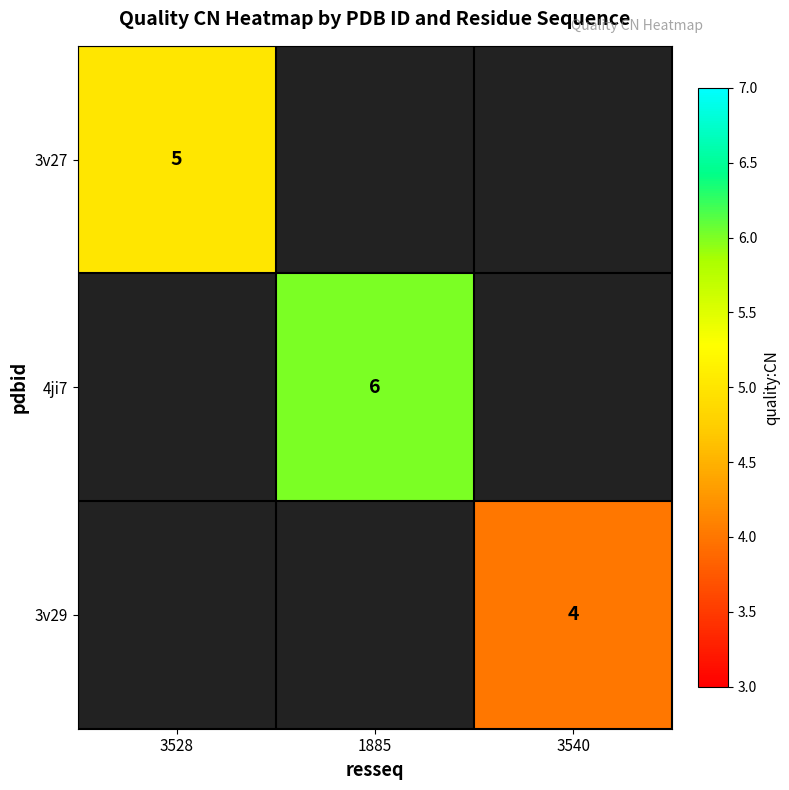

True or false: 3v27 has a value of 5 at 3528.

True